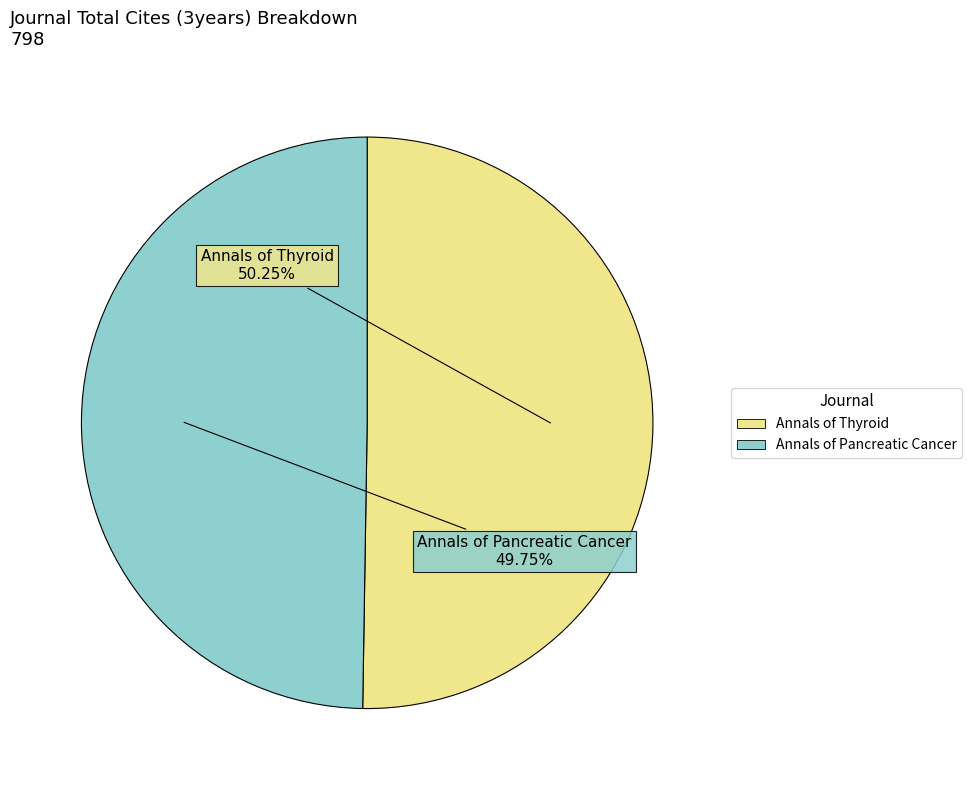

To the nearest percent, what portion does Annals of Thyroid represent?

50%